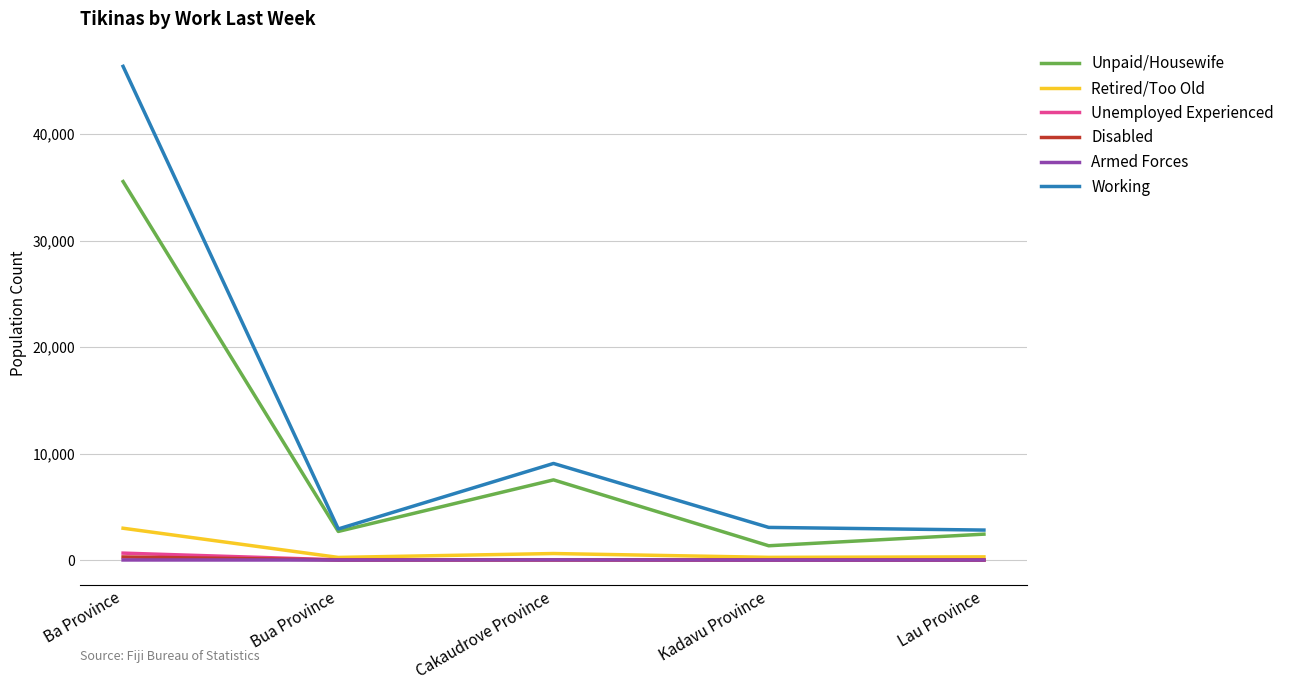

What is the lowest value of the Unpaid/Housewife series?

1341